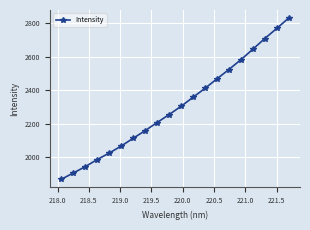

How many values are below 2303?

10